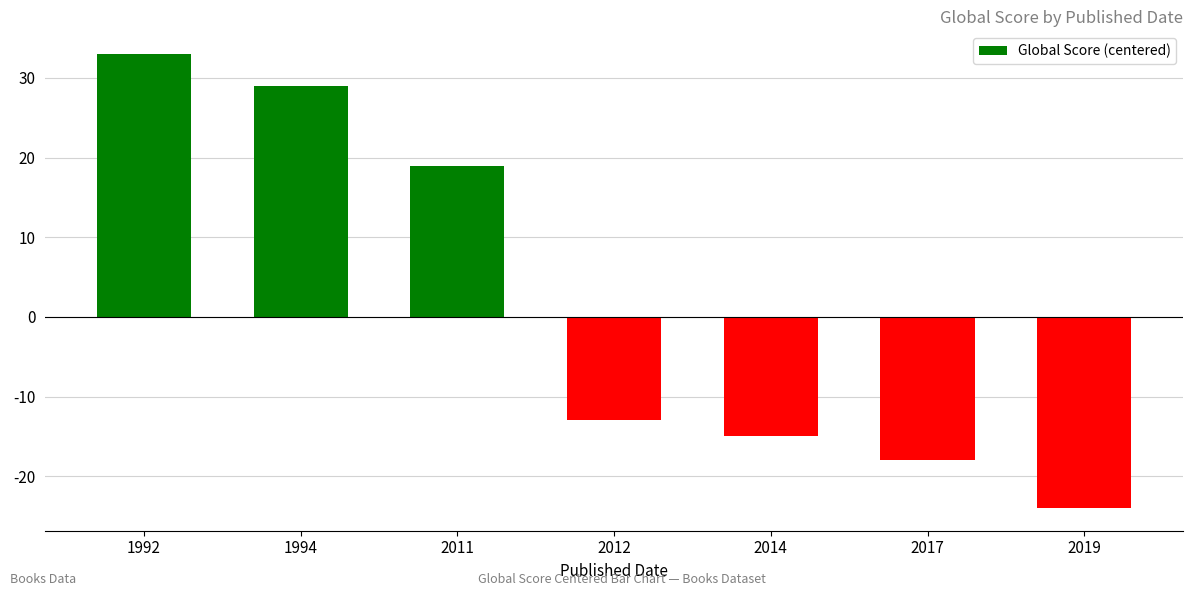

List the labels in order of value, smallest first.

2019, 2017, 2014, 2012, 2011, 1994, 1992